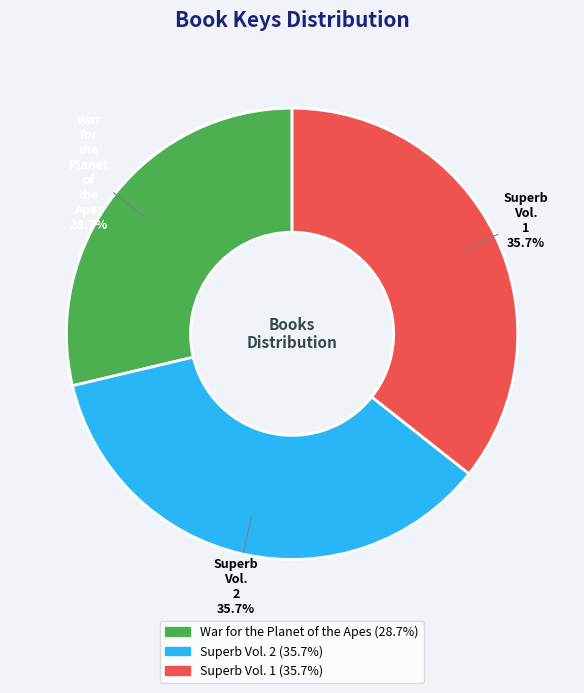

True or false: War for the Planet of the Apes accounts for 19% of the total.

False